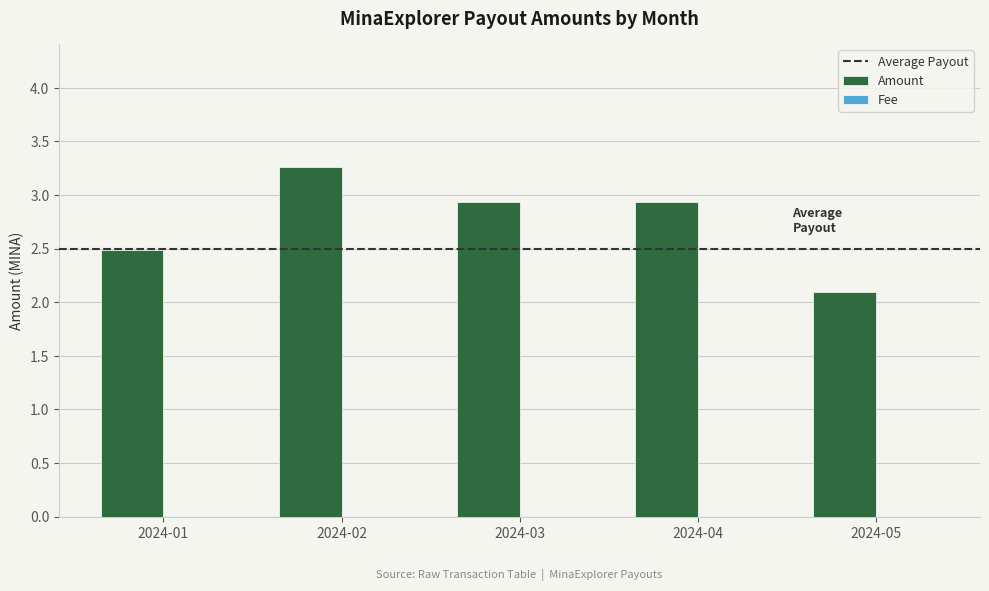

What is the greatest value displayed?

3.3